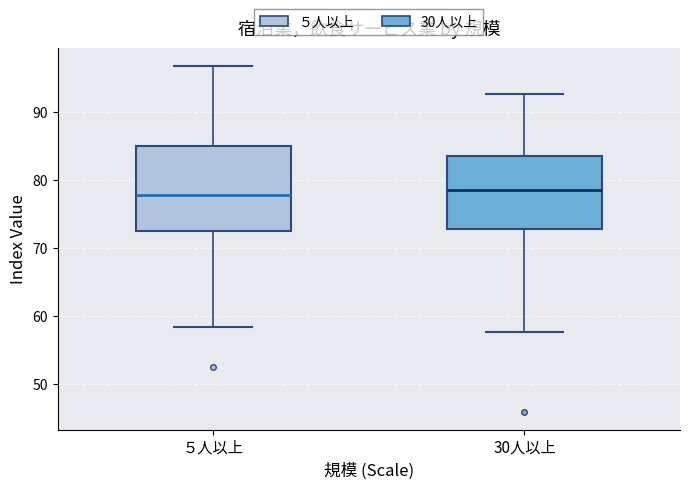

Reading left to right, read every box against the y-axis: the position of its median line, the range the box covers, and the ends of its whiskers. The values are not printed on the chart, so give them approximately, as read against the axis.

５人以上: median 78, box 72 to 85, whiskers 58 to 97
30人以上: median 79, box 73 to 83, whiskers 58 to 93